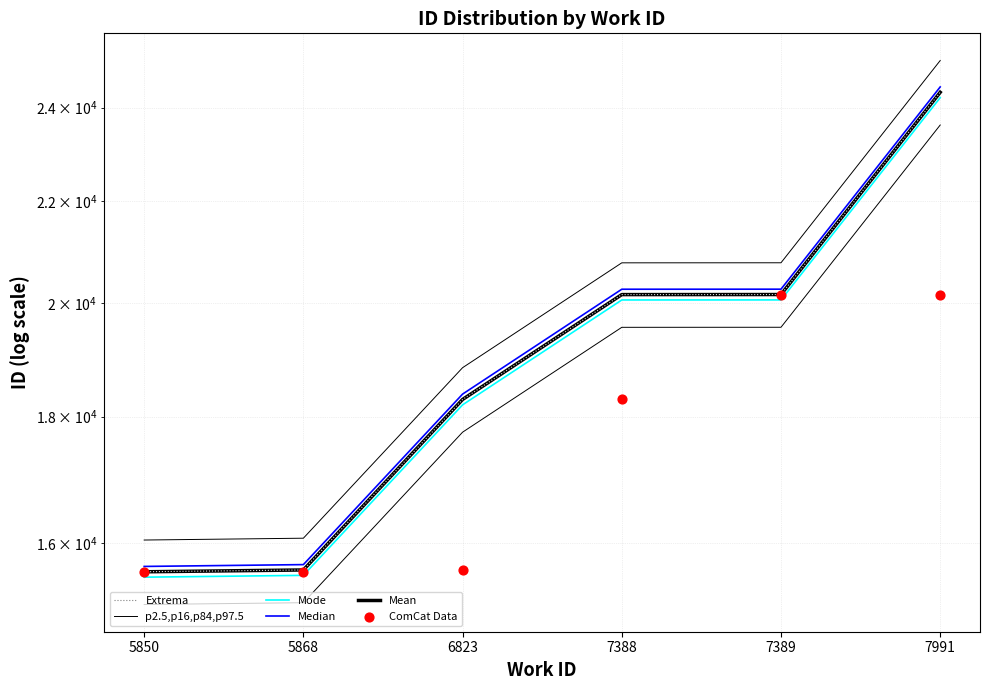

At how many categories does at least one series exceed 16428?

4